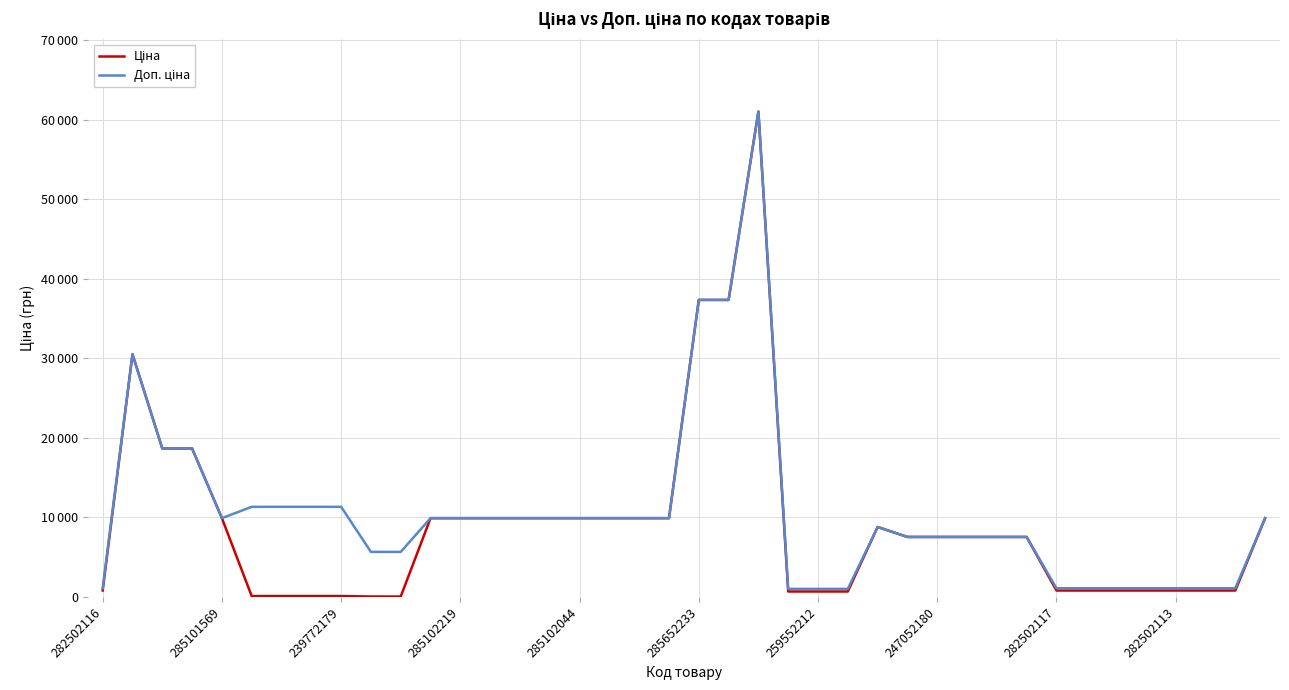

Is this an area chart (filled region under the line)?

No